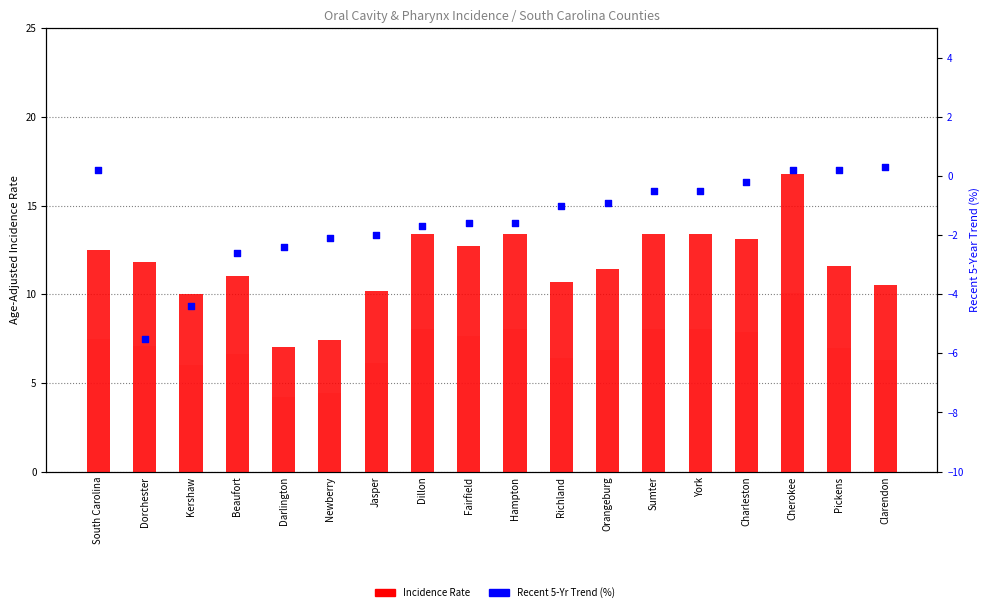

Is the value of count at York greater than the value of percentile rank within the sample at Fairfield?

Yes